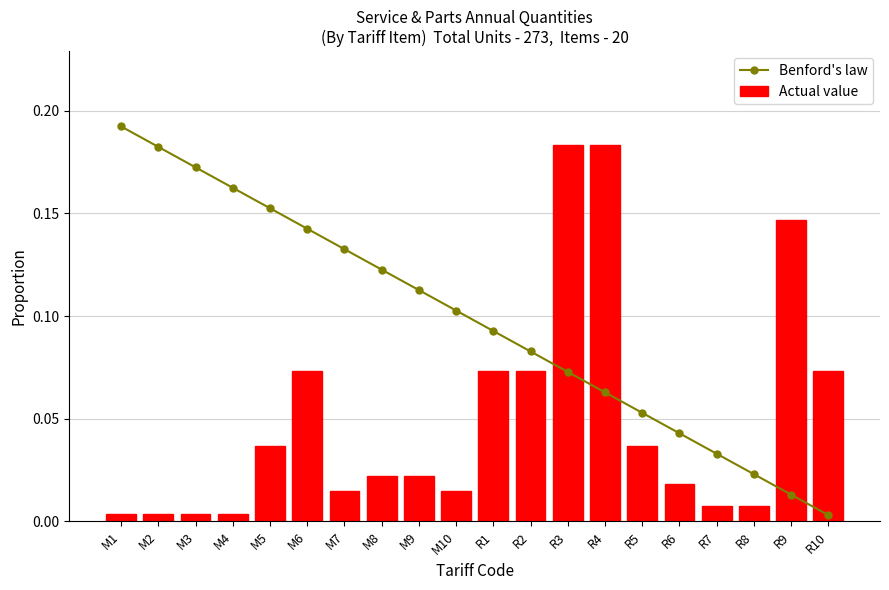

Which series has the widest spread of values?

Benford's law